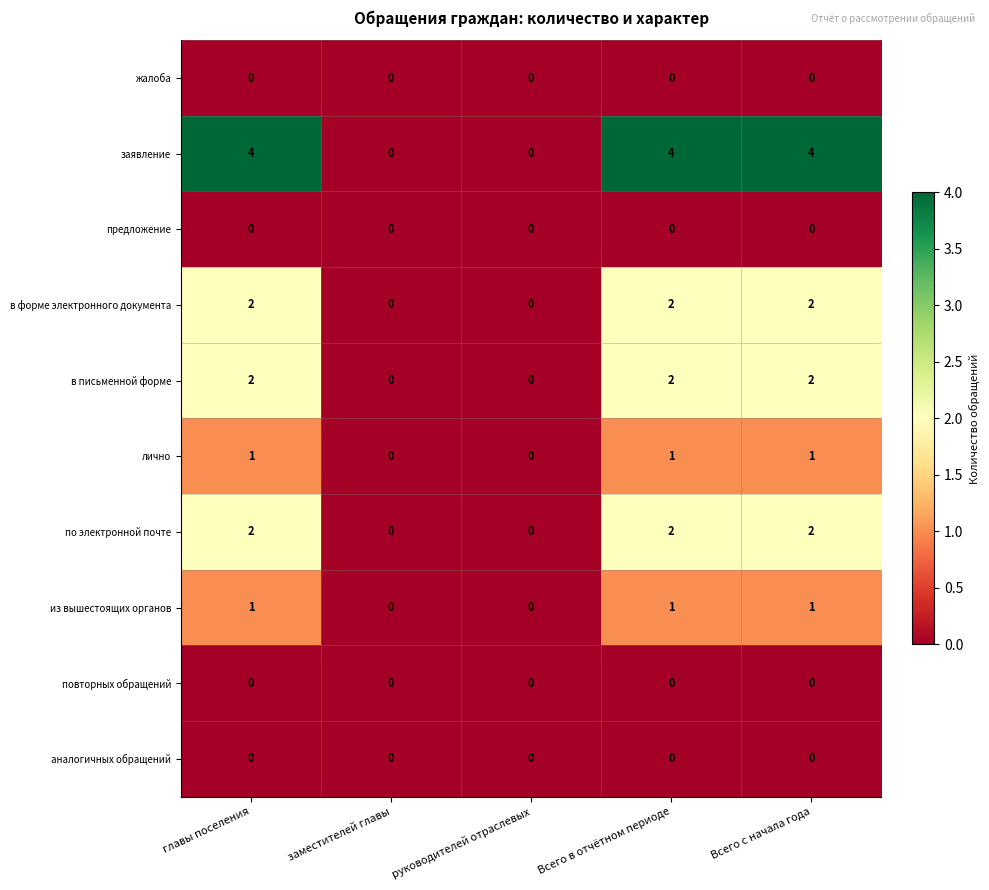

At how many categories does at least one series exceed 3?

3